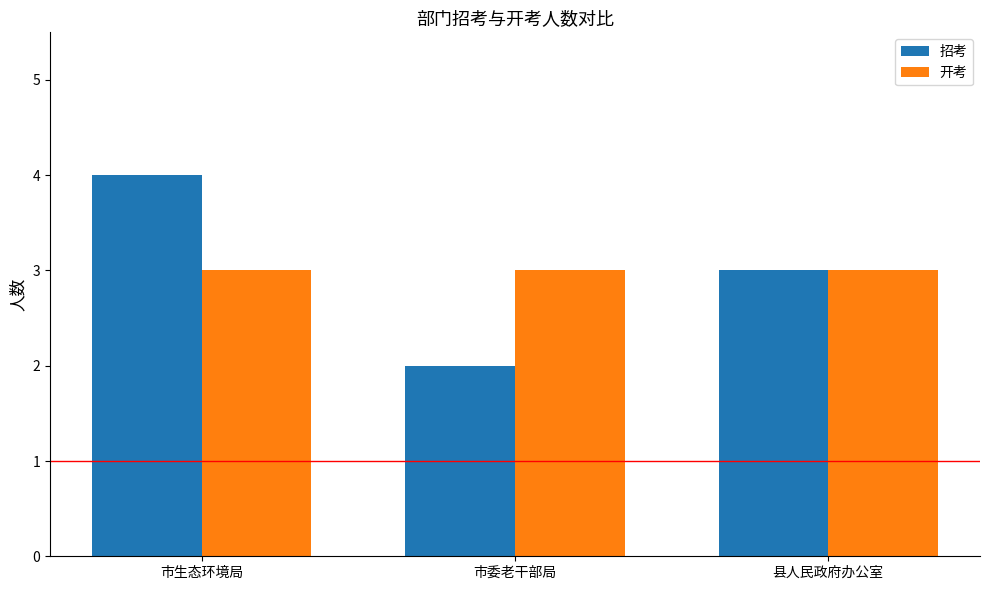

Read the 招考 value at 县人民政府办公室.

3